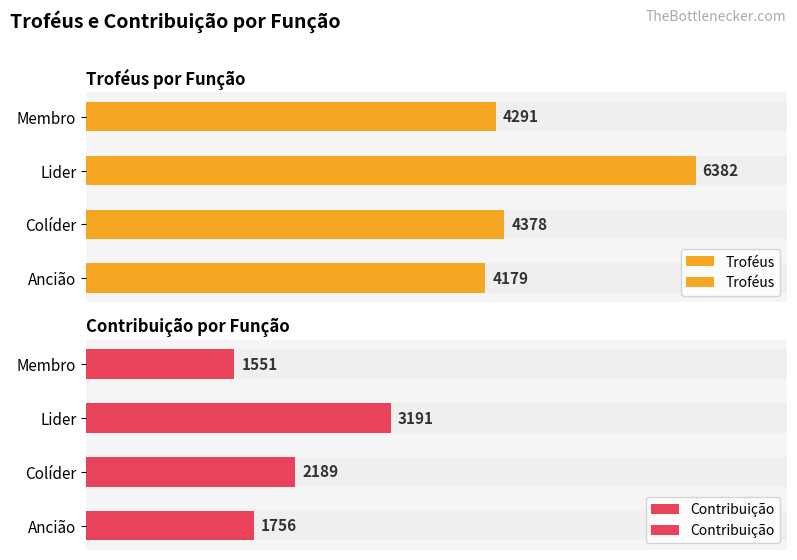

Where does the Contribuição series first go above 2188?

1